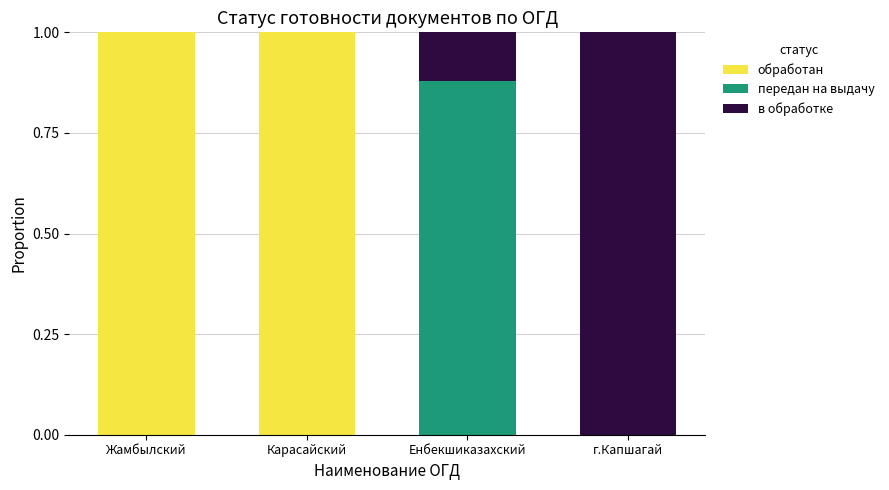

The value of обработан at Енбекшиказахский is -0.6. True or false?

False